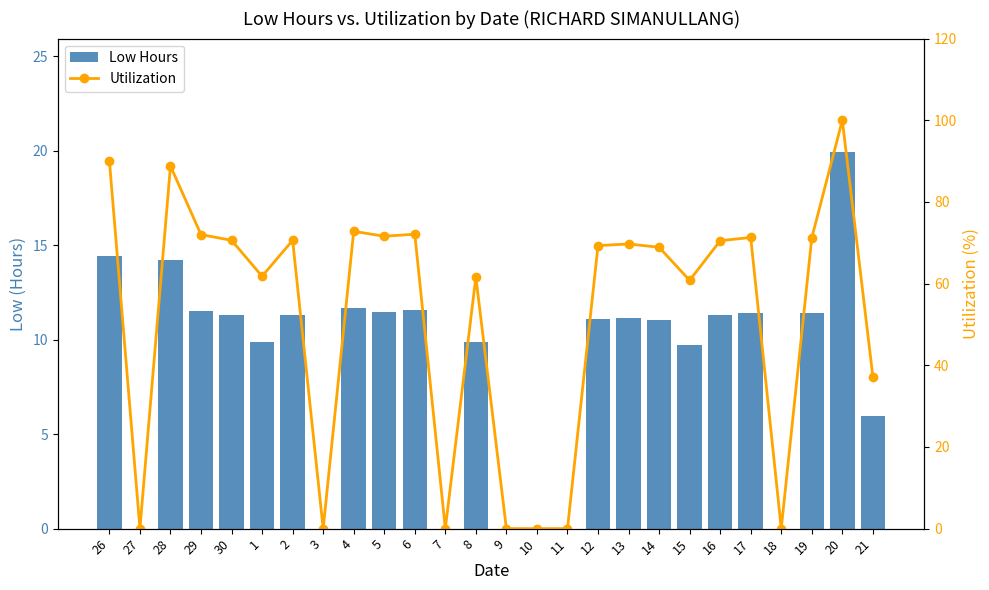

Rank the series at 26 from lowest to highest value.

Low Hours, Utilization